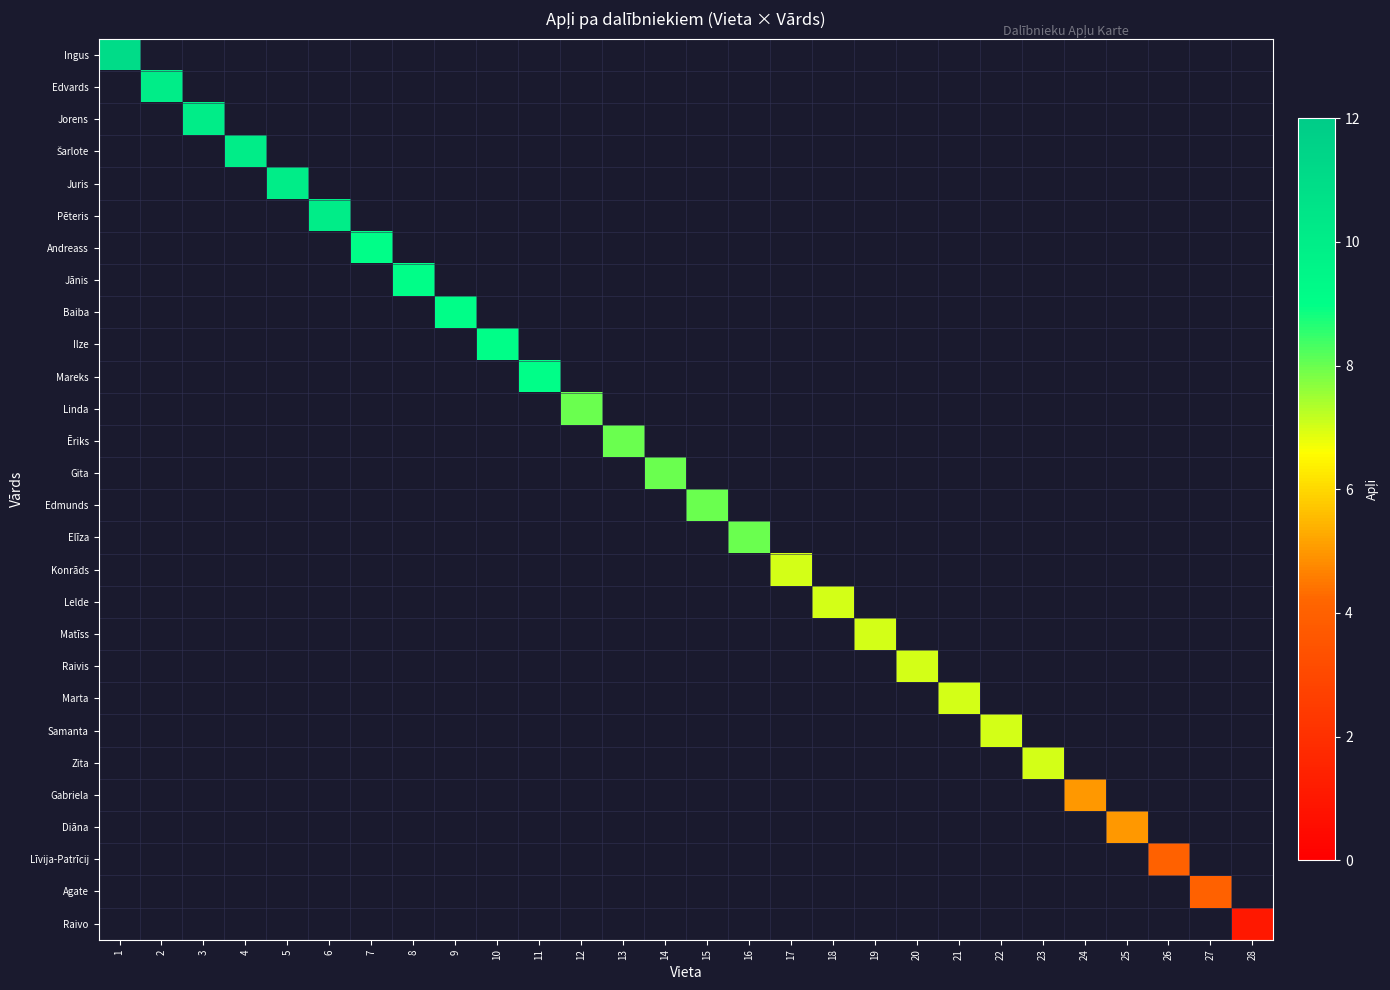

How many data points does each series have?

28